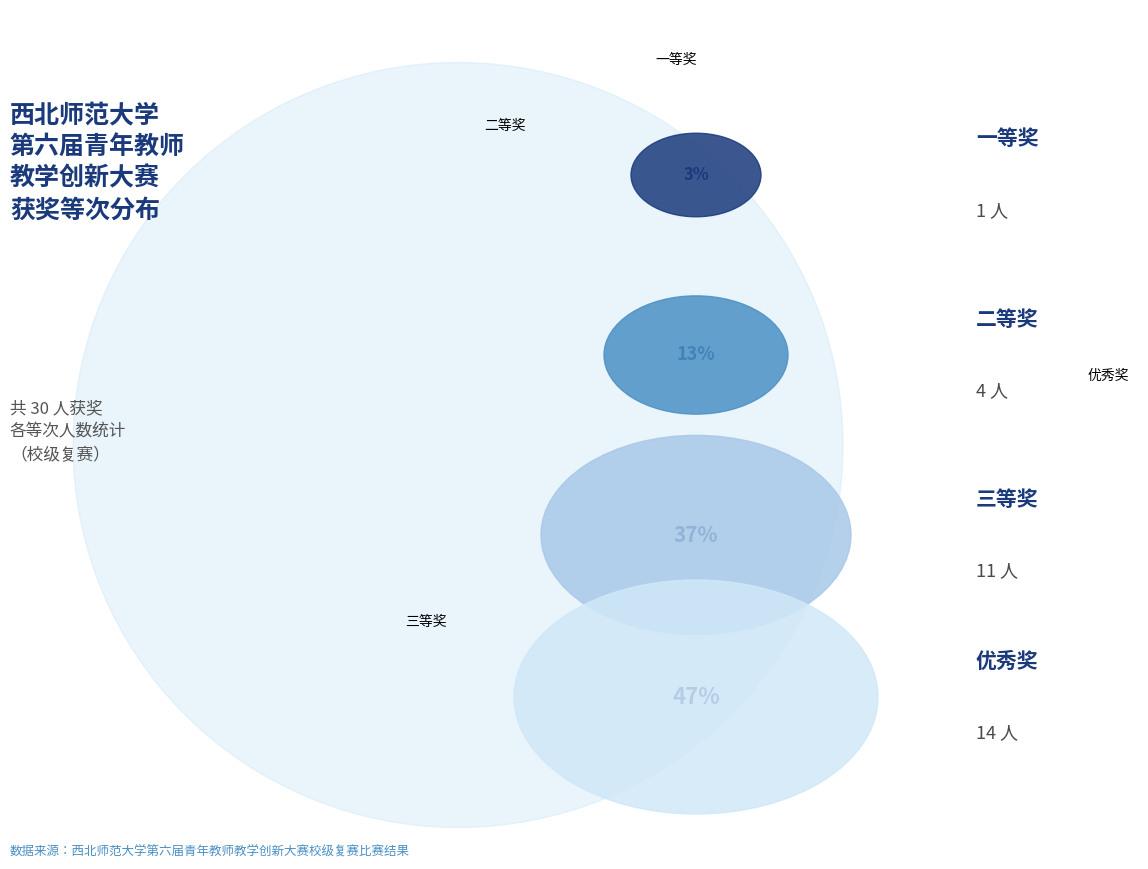

What percentage do 优秀奖 and 三等奖 together represent?

83.3%